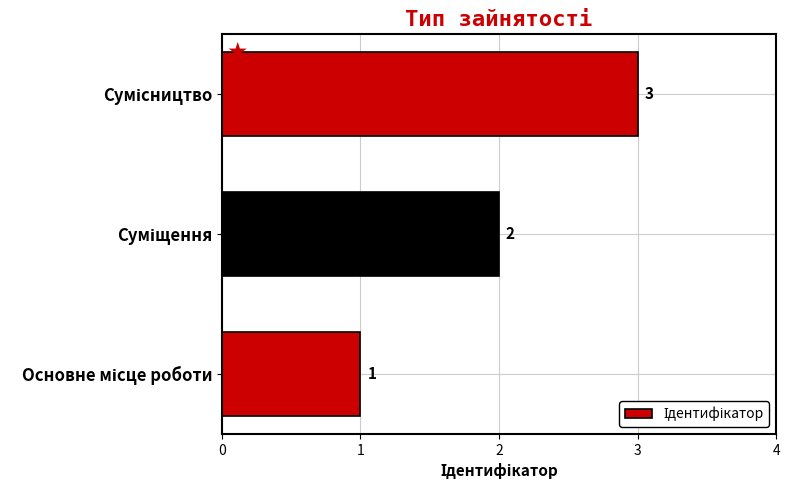

What is the sum of all values?

6